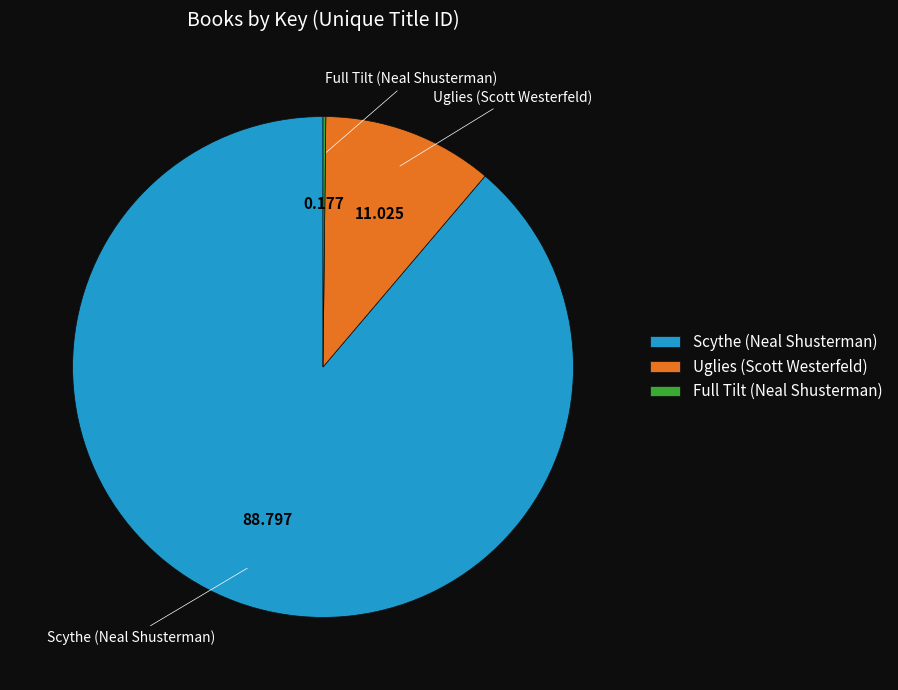

What is the largest slice in the pie chart?

Scythe (Neal Shusterman)